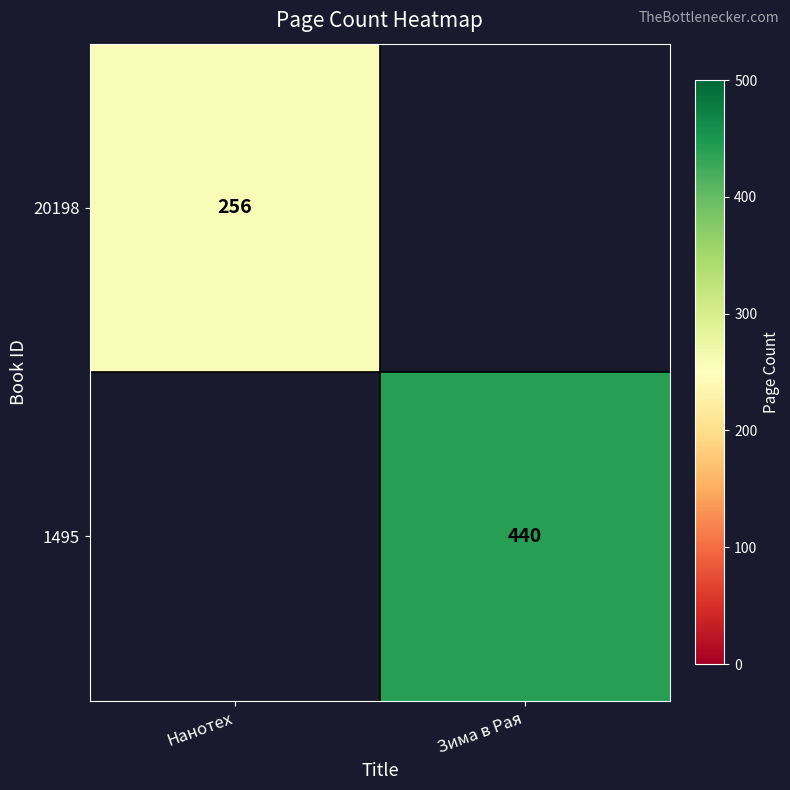

How many categories are shown in the chart?

2